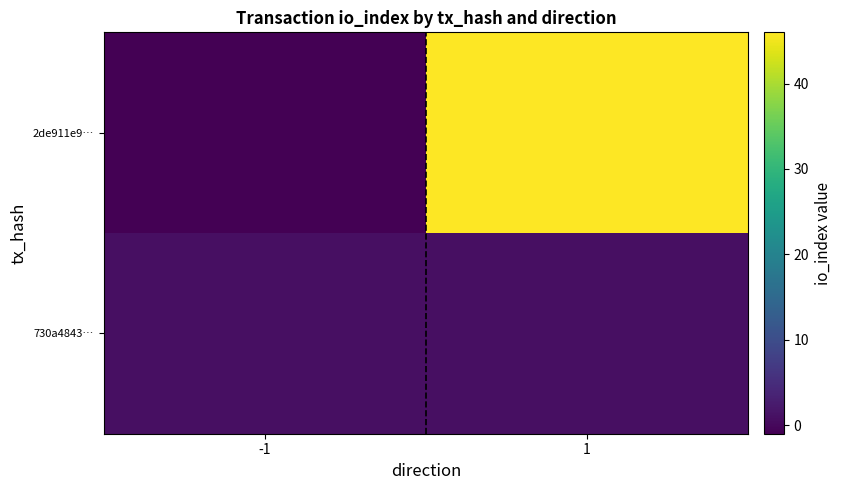

Rank the series by their average value, from highest to lowest.

2de911e9…, 730a4843…